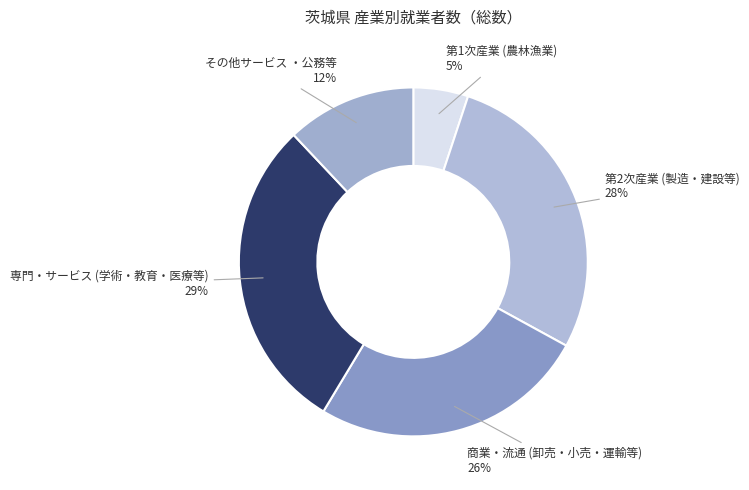

How many segments does this pie chart have?

5